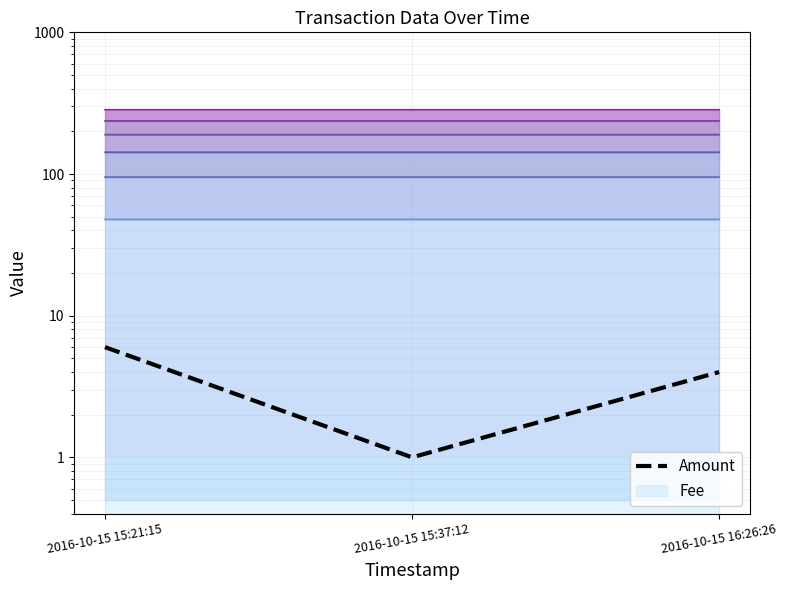

Does the chart display data point markers on the line(s)?

No